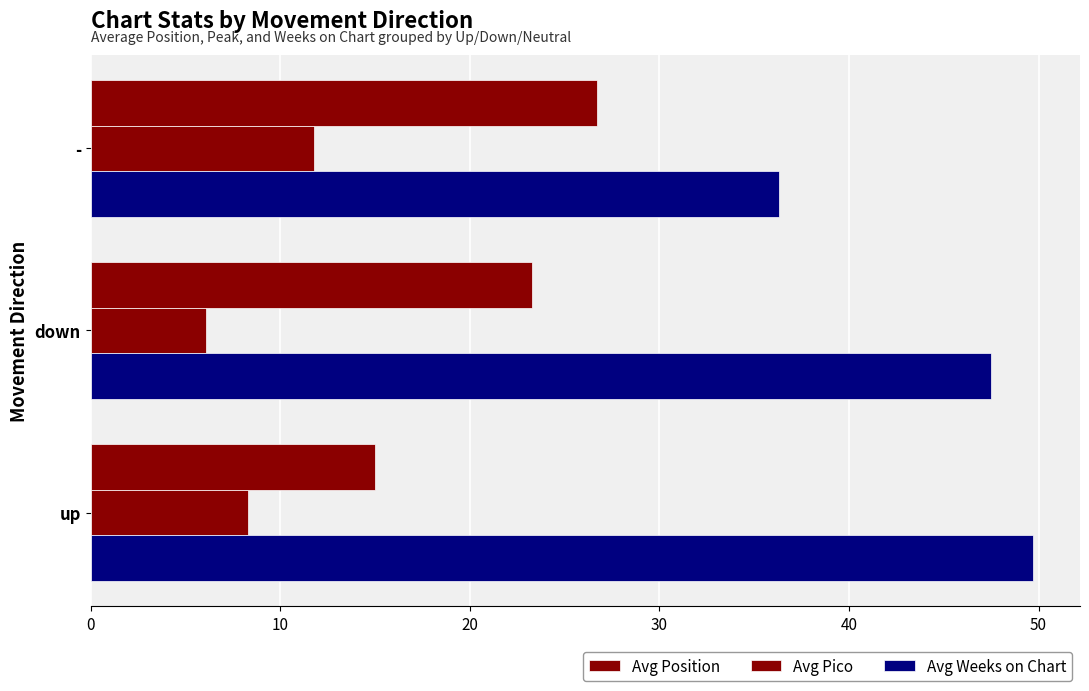

Which series has the largest range (max minus min)?

Avg Weeks on Chart